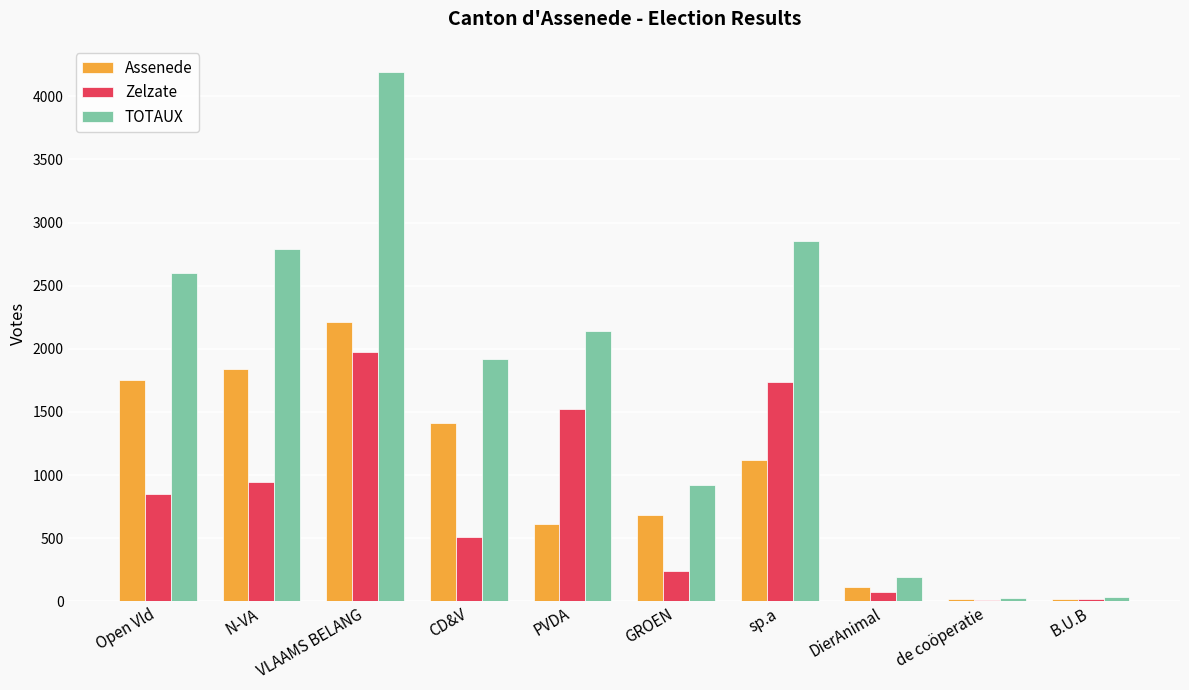

What is the maximum value for Zelzate?

1975